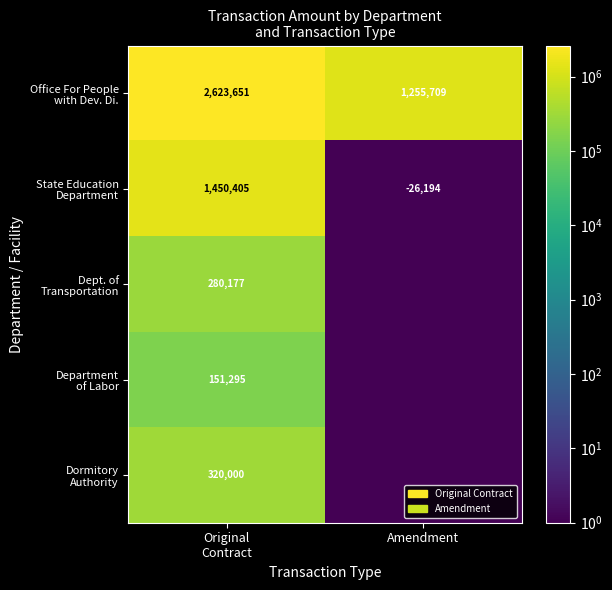

At which category is the sum across all series the highest?

Original
Contract